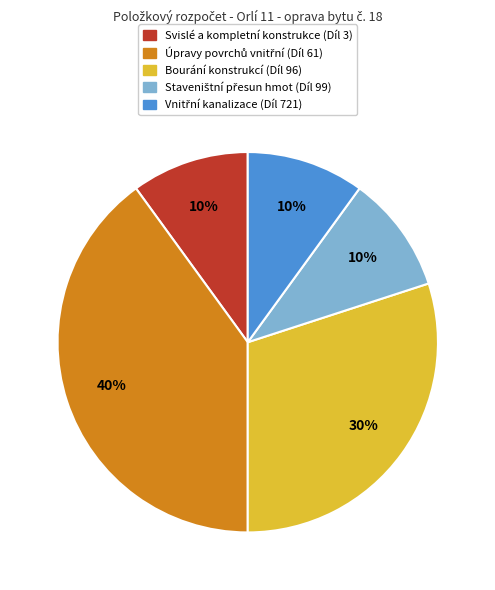

Is it true that Bourání konstrukcí (Díl 96) is 24% of the pie?

False